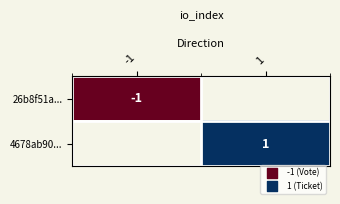

Is it true that 26b8f51a... equals 0 at -1?

False